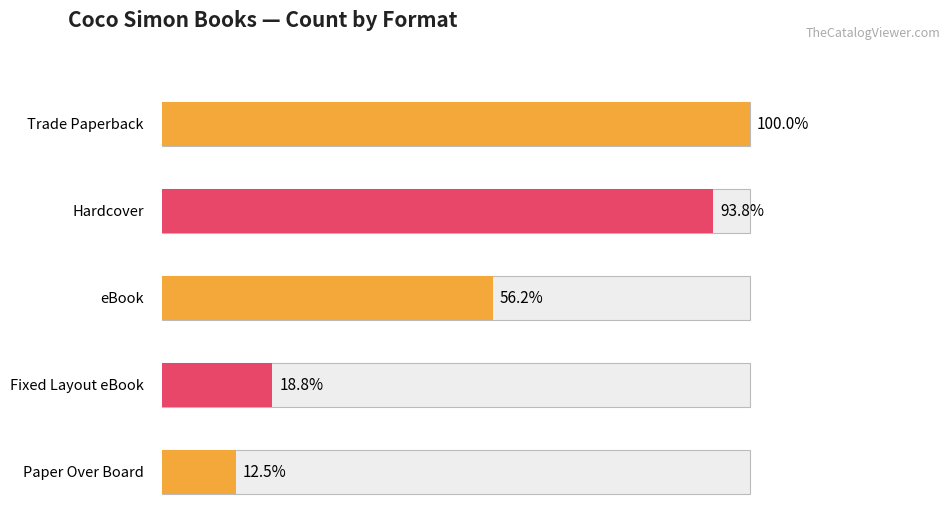

How many series are shown in this chart?

1